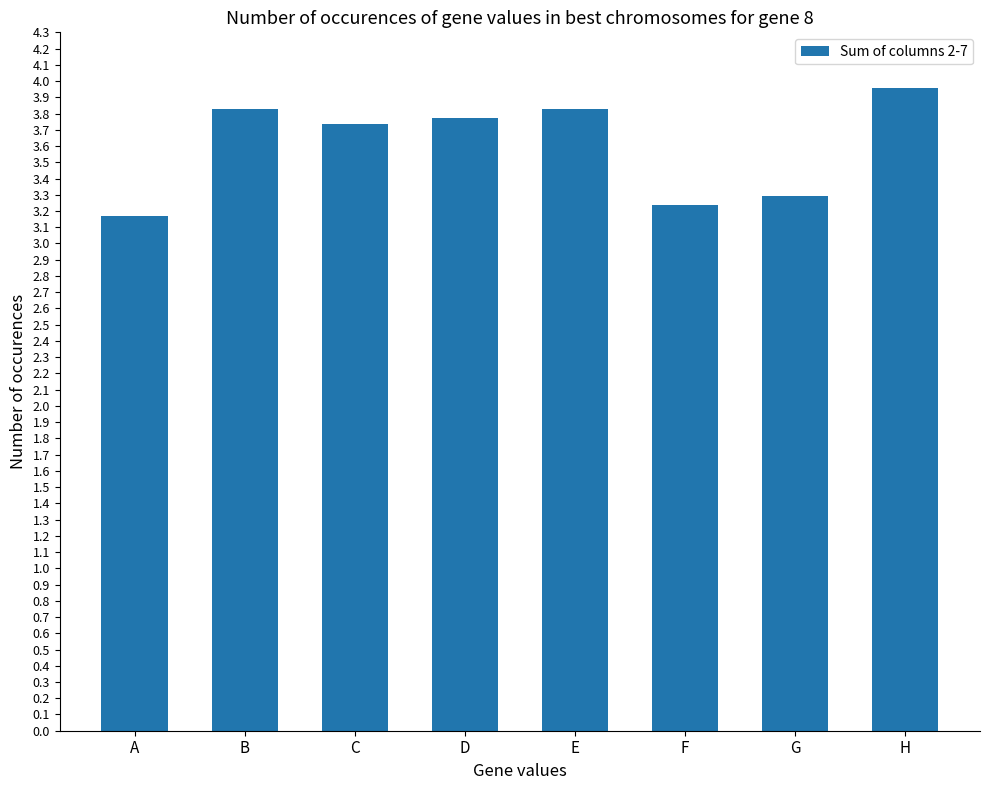

What is the minimum value shown in the chart?

3.2